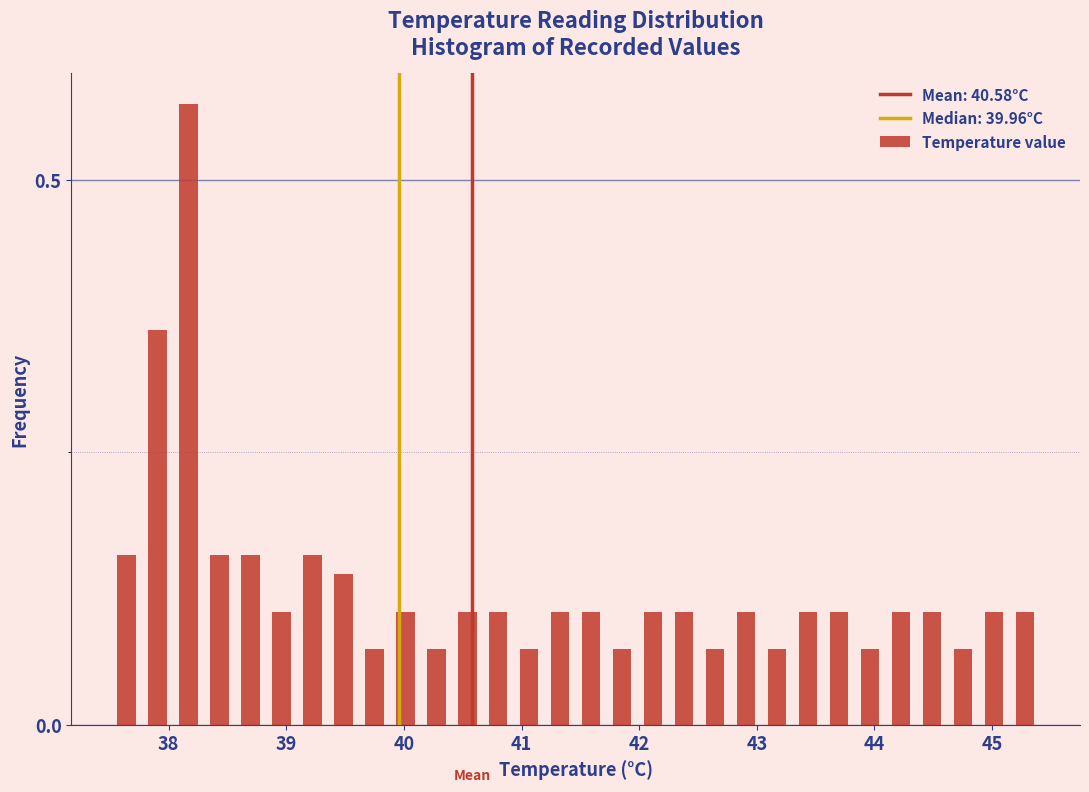

Read against the x-axis, roughly where is the centre of the tallest bar?

38.2